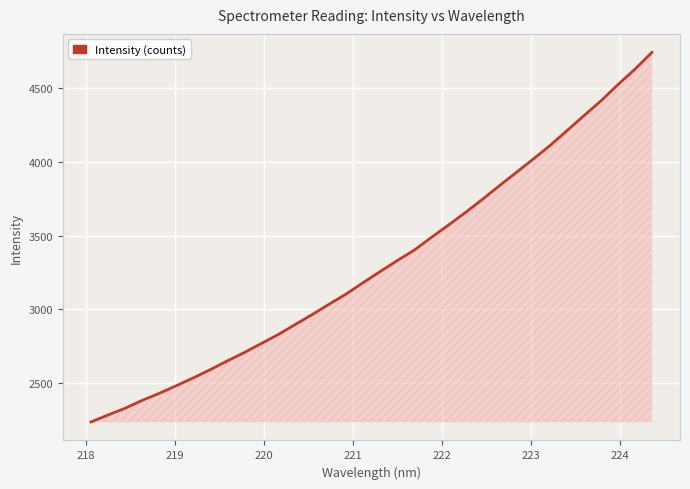

What is the smallest value displayed?

2237.2